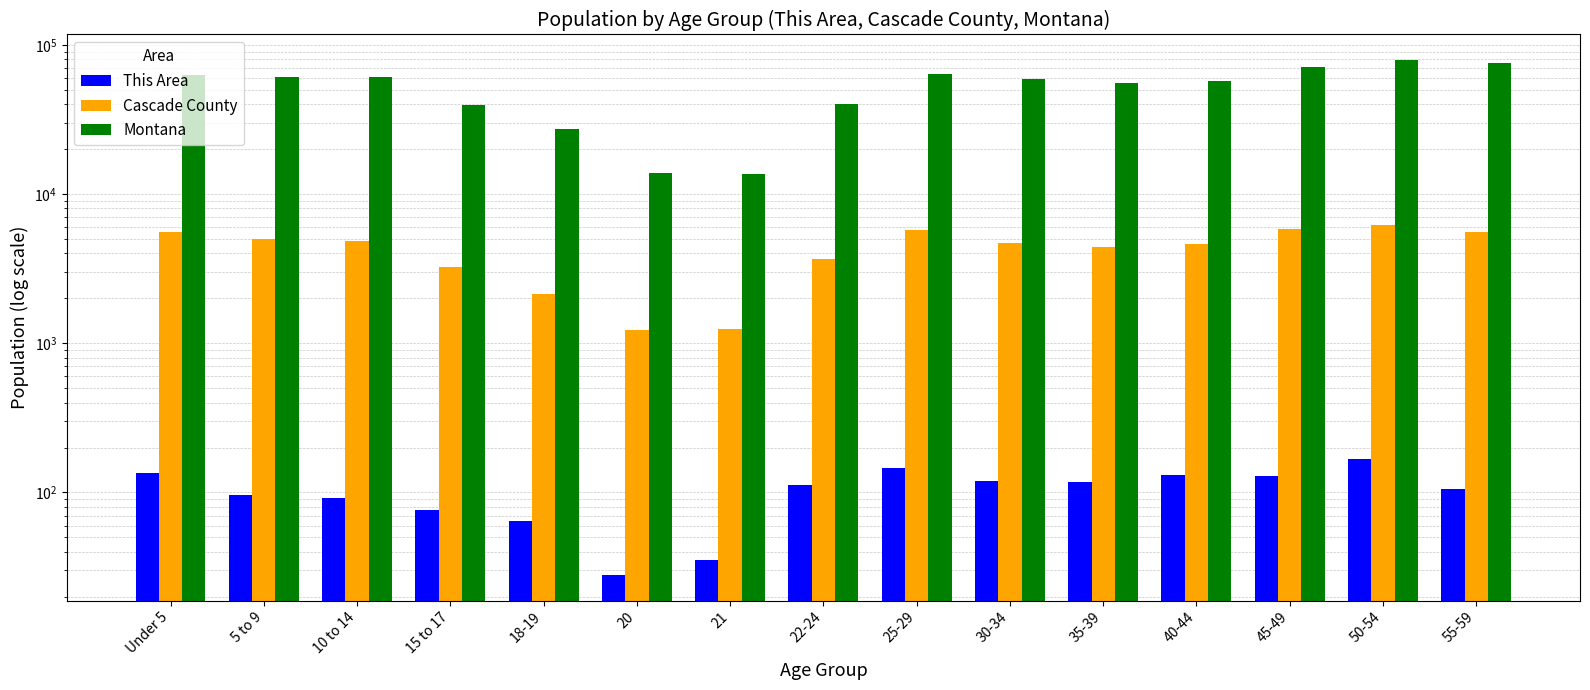

Read the Cascade County value at 22-24.

3662